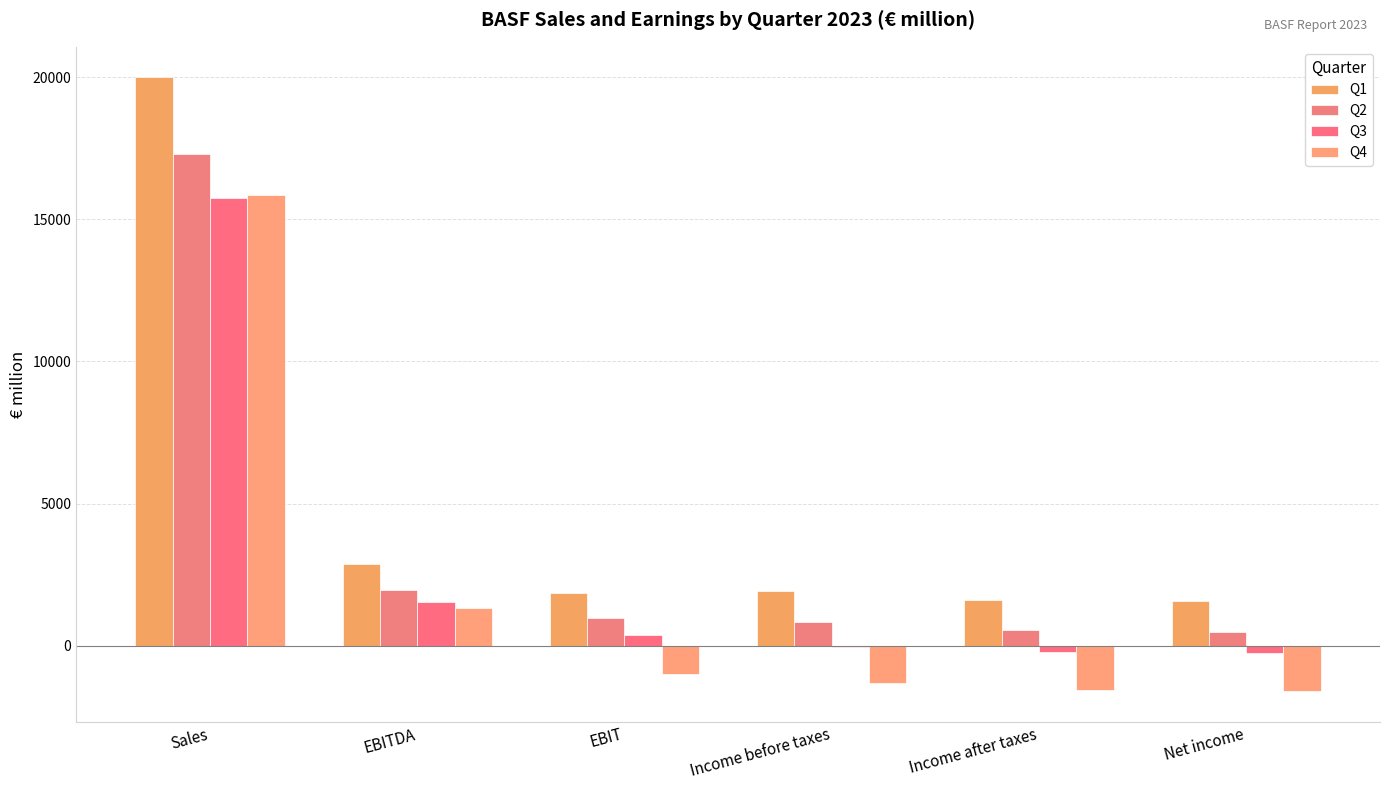

Are the bars horizontal?

No